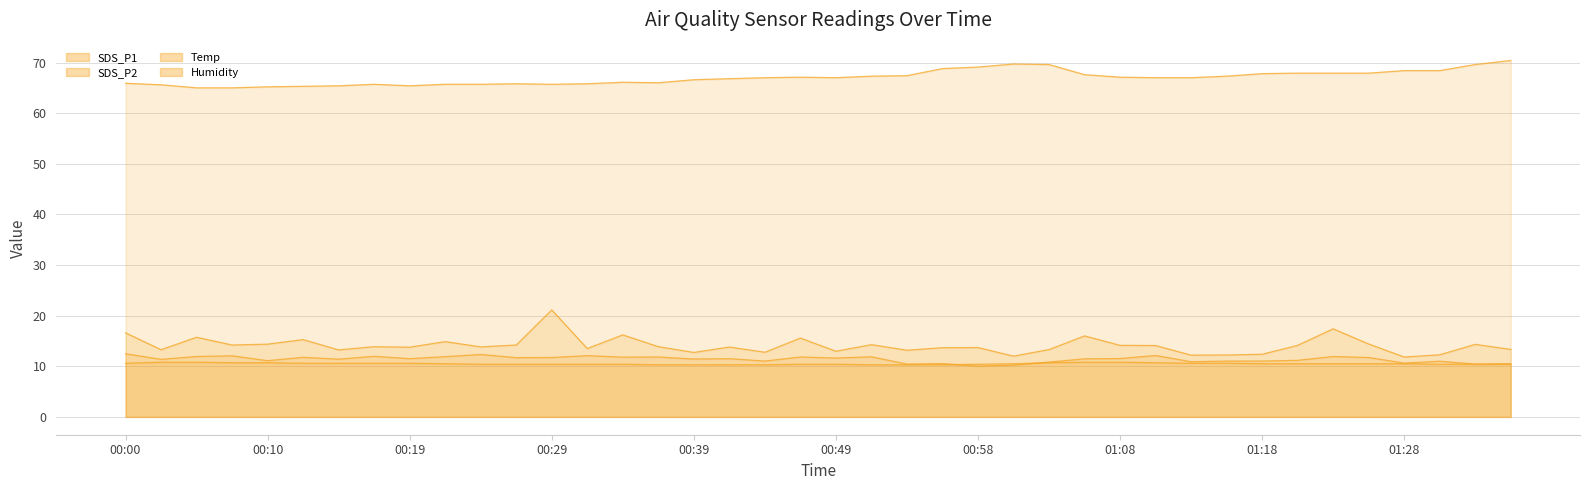

True or false: SDS_P1 and Humidity intersect in this chart.

False